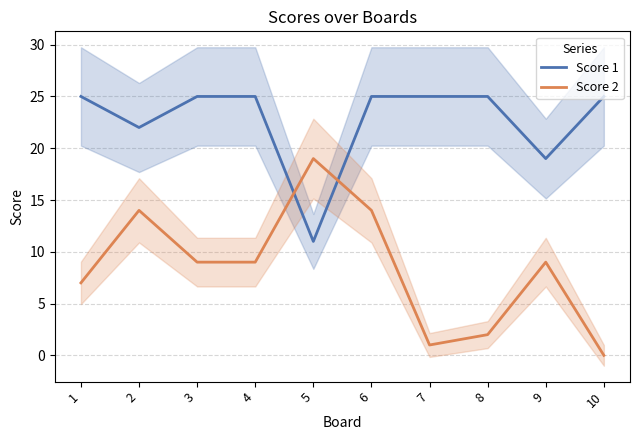

Rank the categories by Score 1 value from highest to lowest.

1, 3, 4, 6, 7, 8, 10, 2, 9, 5